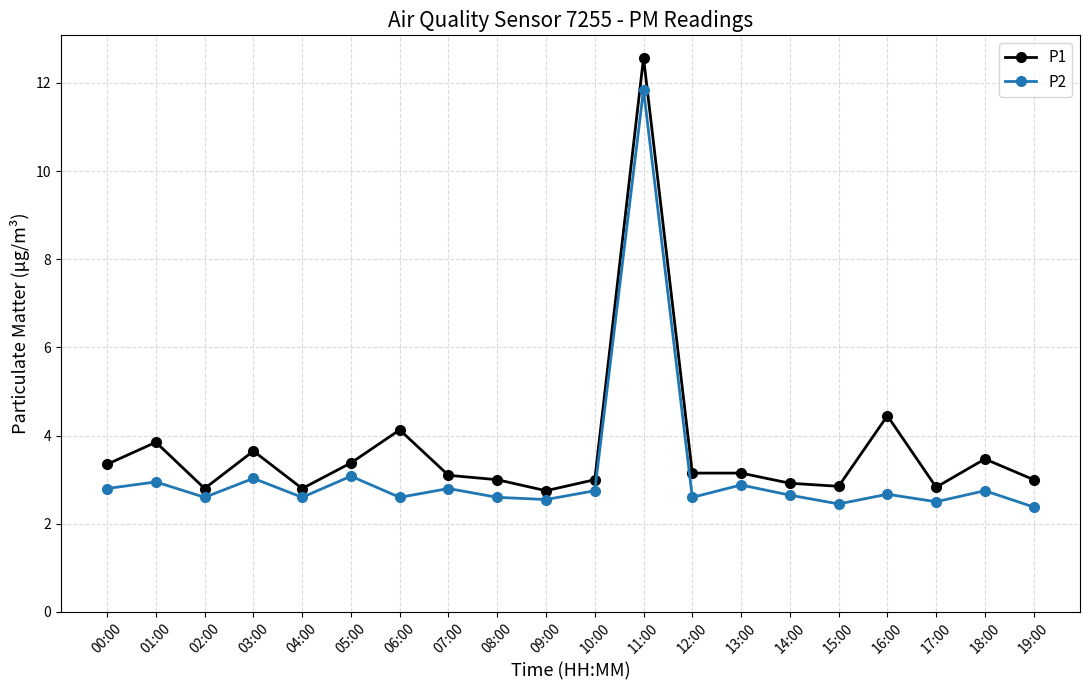

What is the total value across all series at 16:00?

7.1